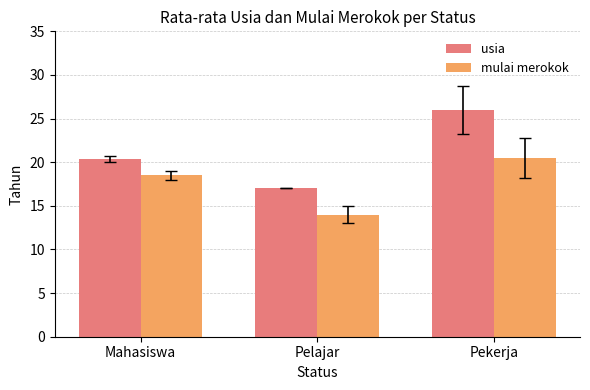

Is it true that mulai merokok equals 29.4 at Mahasiswa?

False